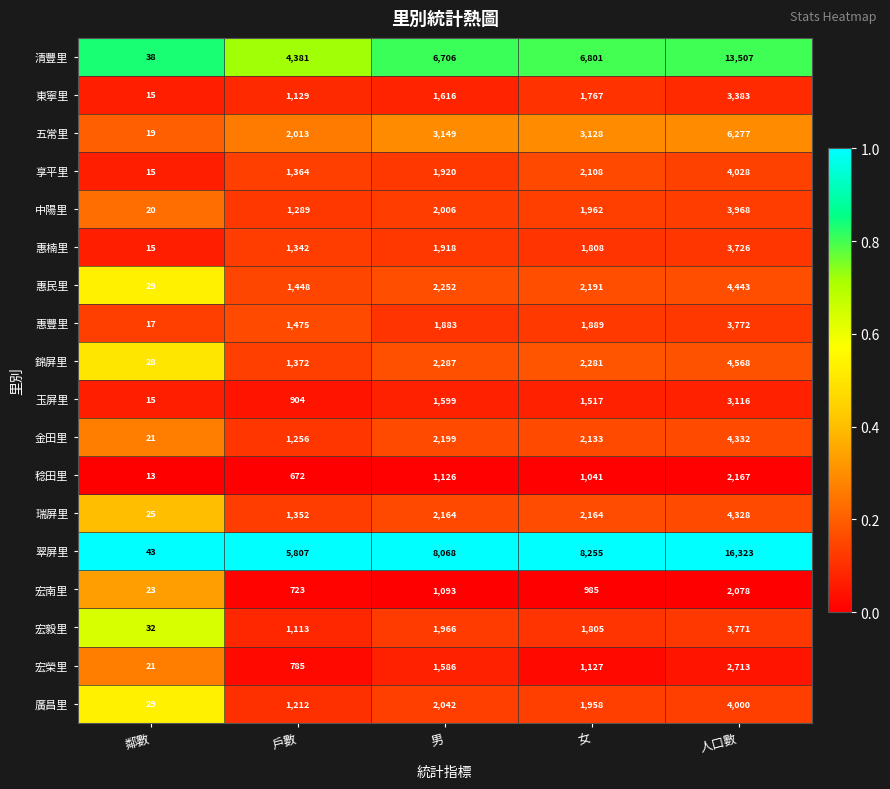

What is the sum of the 宏南里 values at 戶數 and 人口數?

2801